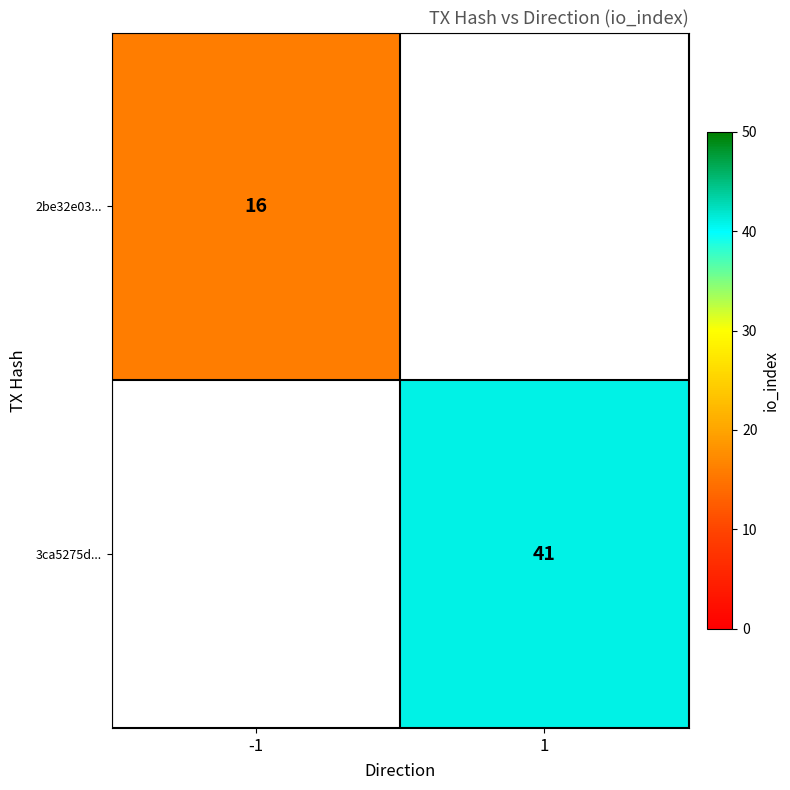

At how many categories does at least one series exceed 40?

1